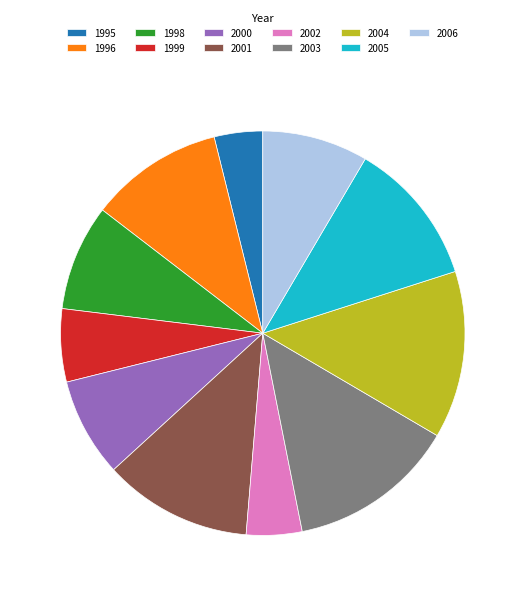

Do 1999 and 2004 together represent more than half of the pie?

No